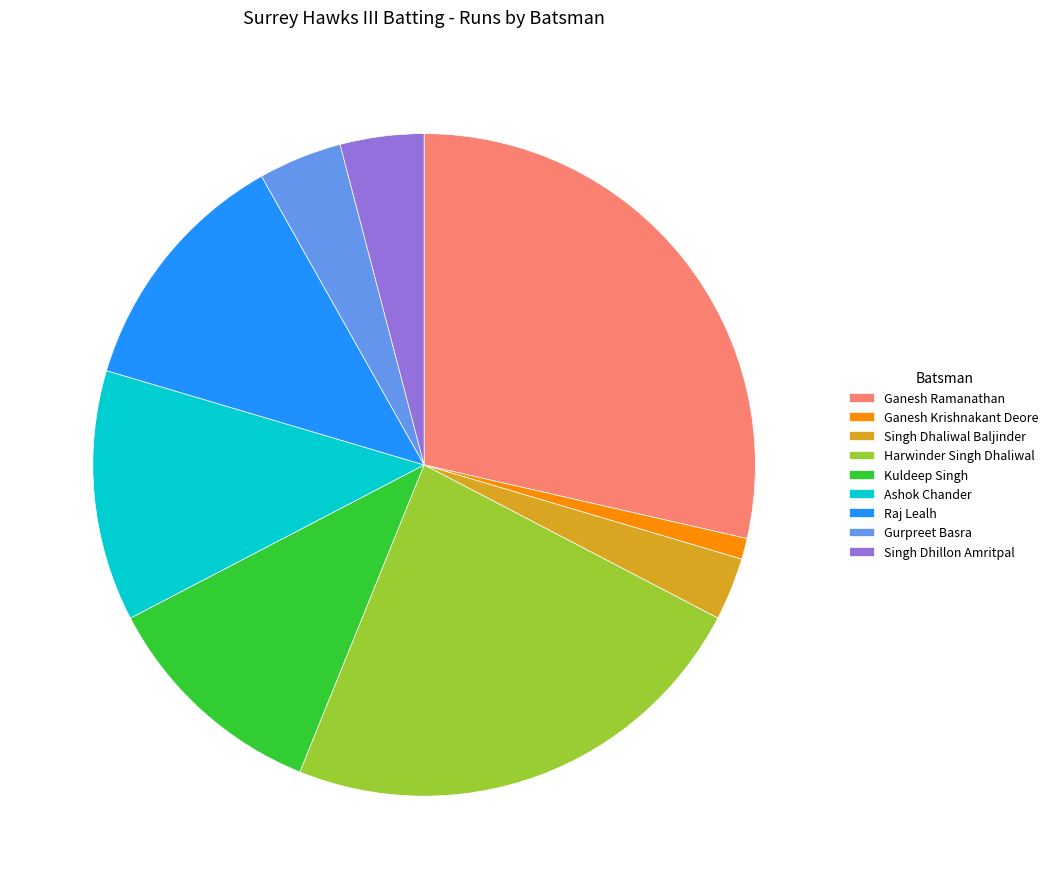

What is the largest slice in the pie chart?

Ganesh Ramanathan